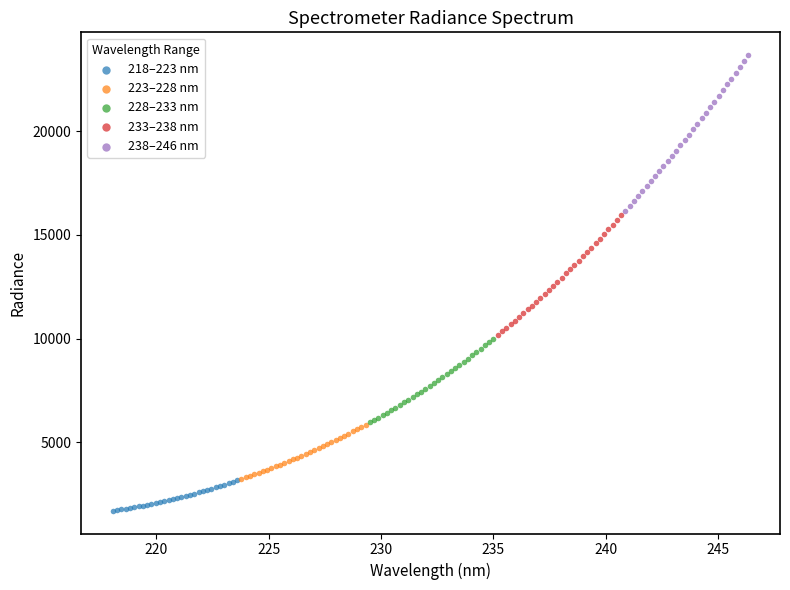

Which series contains the lowest Y value?

218–223 nm